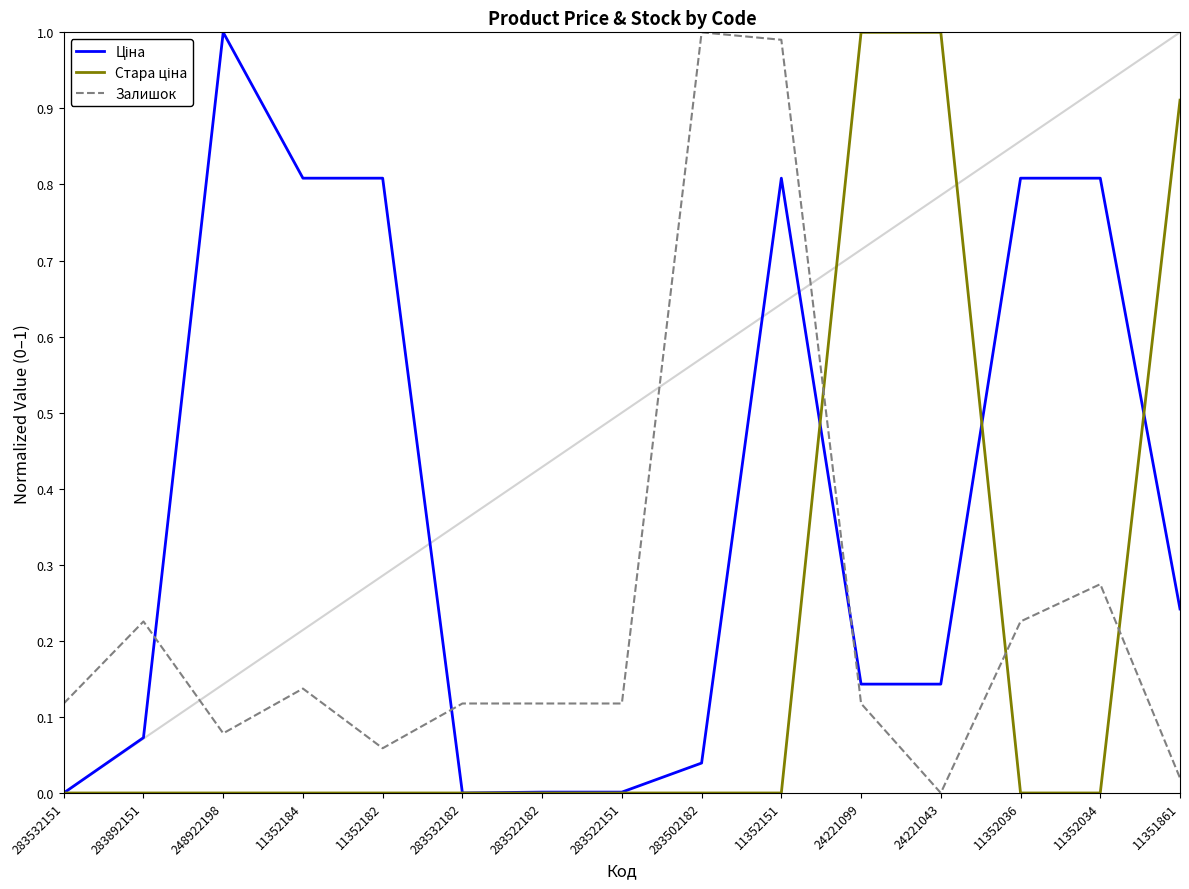

Is it true that Залишок equals 0.4 at 11352036?

False